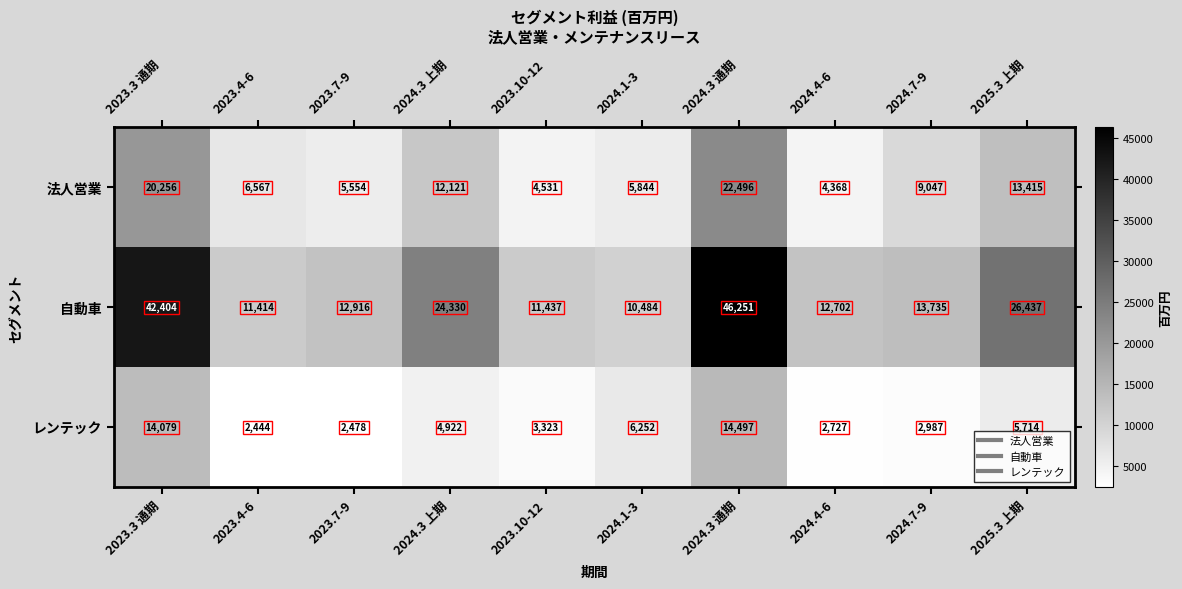

Rank the categories by レンテック value from lowest to highest.

2023.4-6, 2023.7-9, 2024.4-6, 2024.7-9, 2023.10-12, 2024.3 上期, 2025.3 上期, 2024.1-3, 2023.3 通期, 2024.3 通期